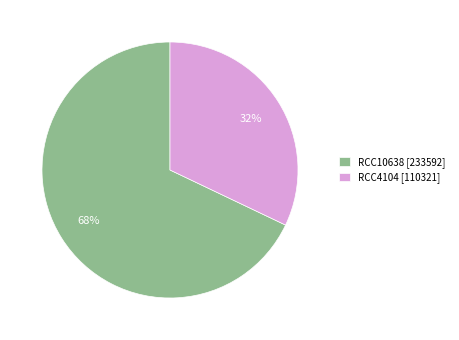

Combined, do RCC4104 and RCC10638 account for over 50%?

Yes